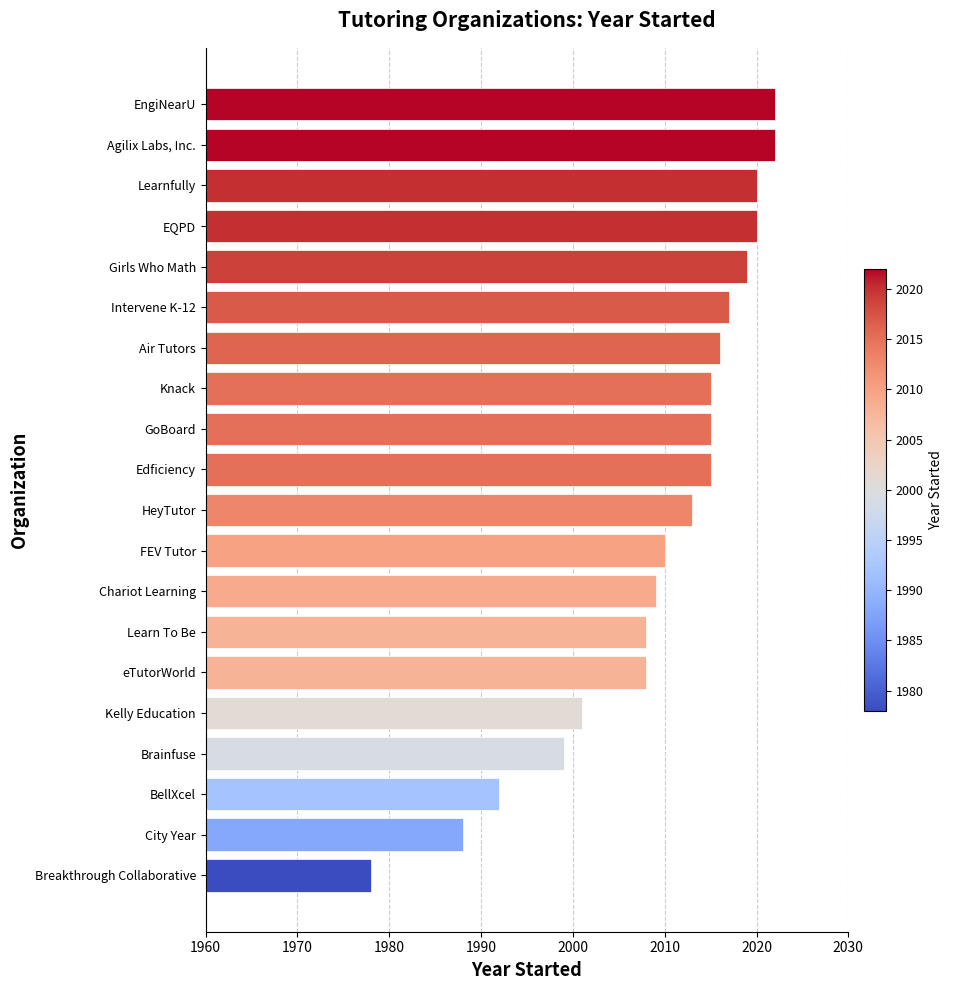

What is the change in value from Brainfuse to GoBoard?

+16